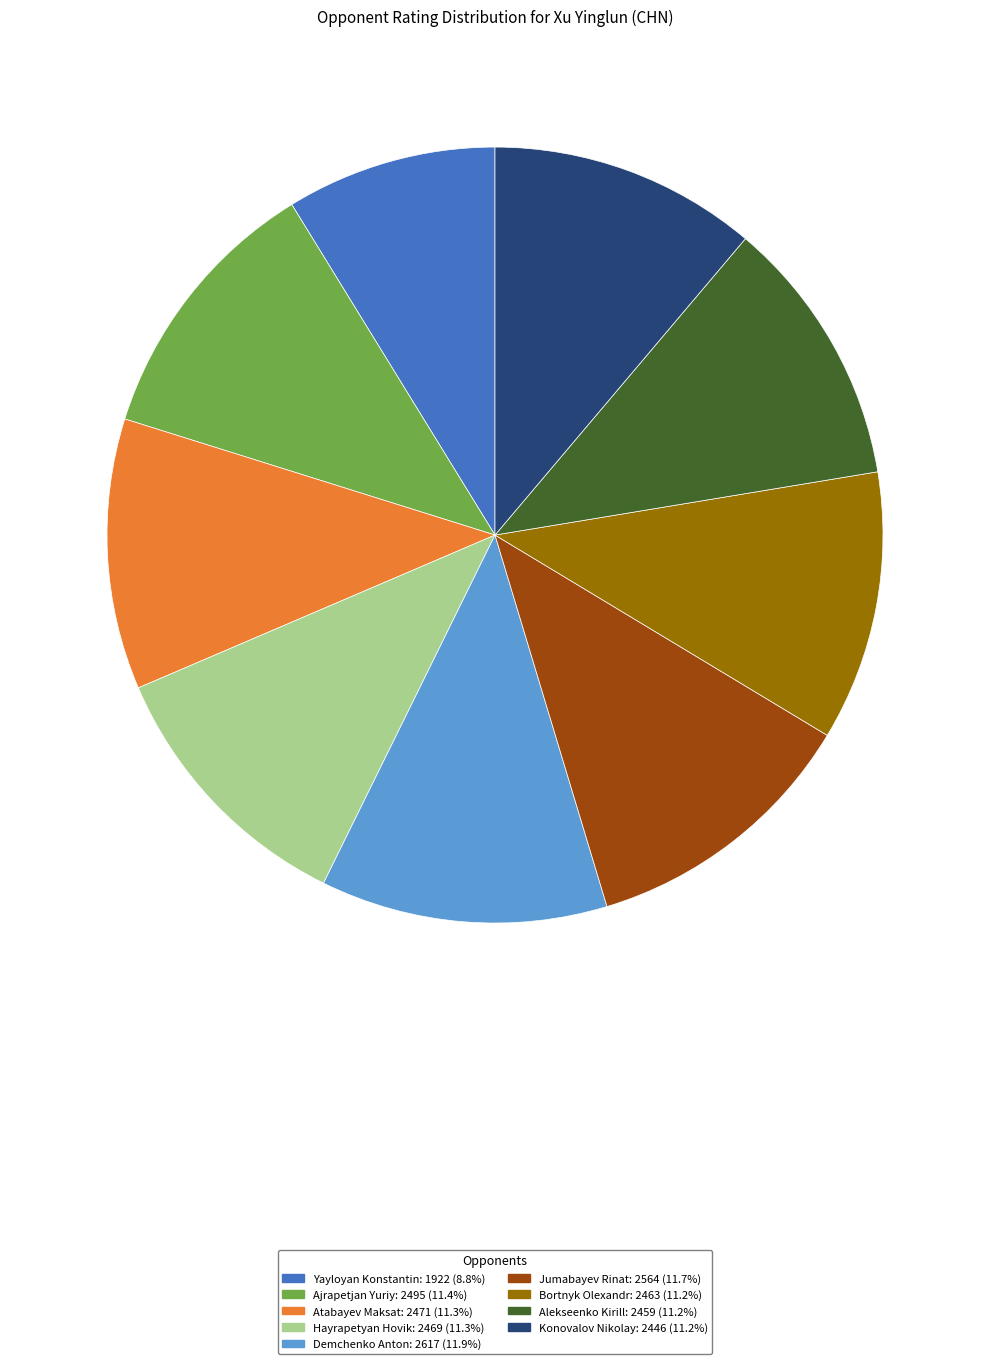

True or false: Ajrapetjan Yuriy accounts for 17% of the total.

False